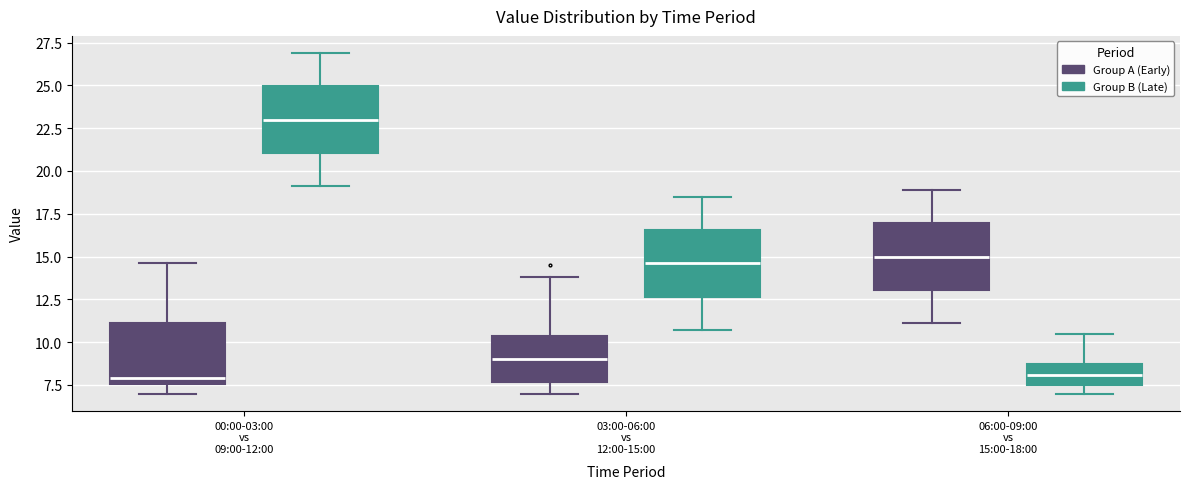

Reading left to right, transcribe this box plot: for each box, give where its median line is, the range the box spans, and where its two whiskers end, as read against the y-axis. The values are not printed on the chart, so give them approximately, as read against the axis.

00:00-03:00 vs 09:00-12:00 (Group A (Early)): median 8.0, box 7.5 to 11.0, whiskers 7.0 to 14.5
00:00-03:00 vs 09:00-12:00 (Group B (Late)): median 23.0, box 21.0 to 25.0, whiskers 19.0 to 27.0
03:00-06:00 vs 12:00-15:00 (Group A (Early)): median 9.0, box 7.5 to 10.5, whiskers 7.0 to 14.0
03:00-06:00 vs 12:00-15:00 (Group B (Late)): median 14.5, box 12.5 to 16.5, whiskers 10.5 to 18.5
06:00-09:00 vs 15:00-18:00 (Group A (Early)): median 15.0, box 13.0 to 17.0, whiskers 11.0 to 19.0
06:00-09:00 vs 15:00-18:00 (Group B (Late)): median 8.0, box 7.5 to 8.5, whiskers 7.0 to 10.5